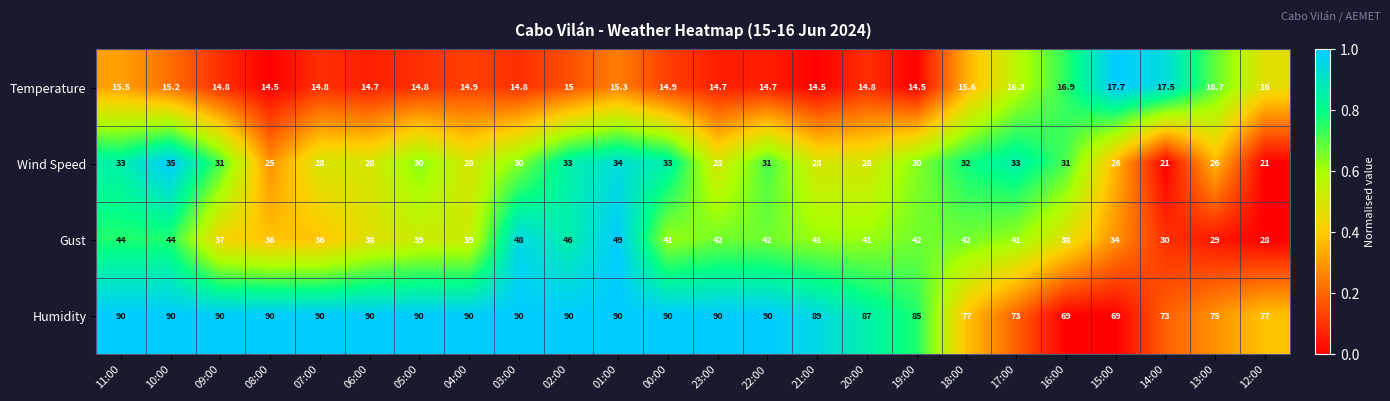

What is the difference between the Wind Speed values at 12:00 and 13:00?

5.0